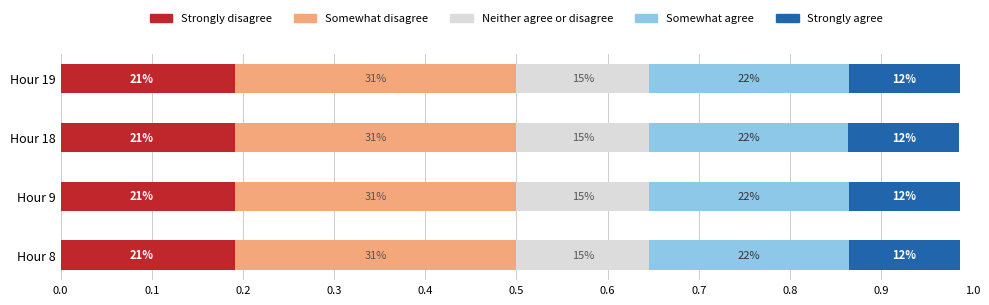

What are all the series names shown in the legend?

Strongly disagree, Somewhat disagree, Neither agree or disagree, Somewhat agree, Strongly agree